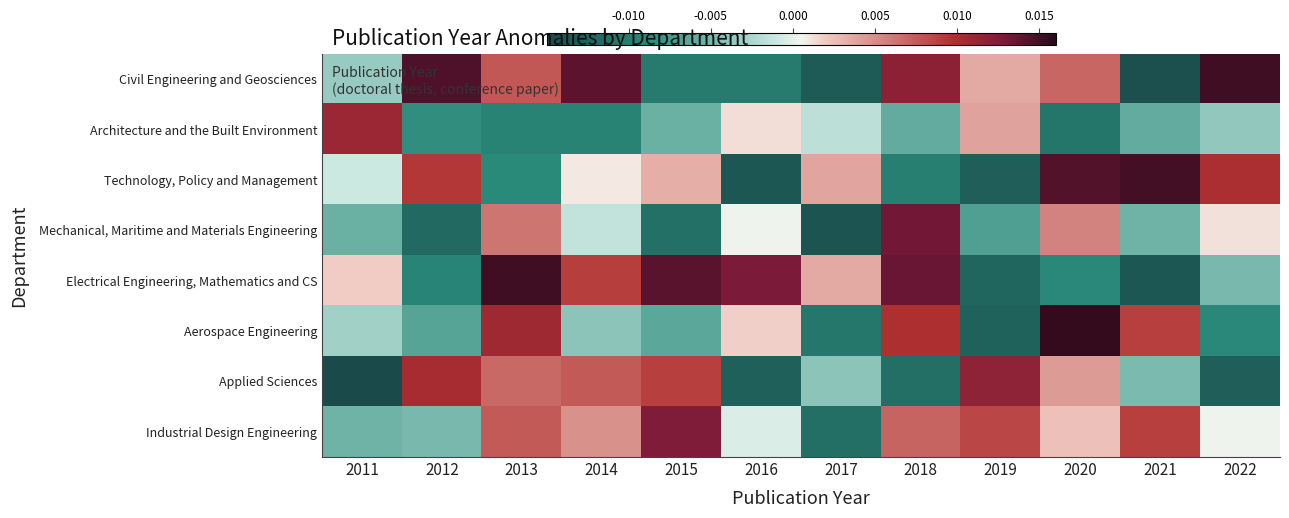

Reading left to right, list all the values displayed in this chart.

Civil Engineering and Geosciences: 2011=-0.0	2012=0.0	2013=0.0	2014=0.0	2015=-0.0	2016=-0.0	2017=-0.0	2018=0.0	2019=0.0	2020=0.0	2021=-0.0	2022=0.0
Architecture and the Built Environment: 2011=0.0	2012=-0.0	2013=-0.0	2014=-0.0	2015=-0.0	2016=0.0	2017=-0.0	2018=-0.0	2019=0.0	2020=-0.0	2021=-0.0	2022=-0.0
Technology, Policy and Management: 2011=-0.0	2012=0.0	2013=-0.0	2014=0.0	2015=0.0	2016=-0.0	2017=0.0	2018=-0.0	2019=-0.0	2020=0.0	2021=0.0	2022=0.0
Mechanical, Maritime and Materials Engineering: 2011=-0.0	2012=-0.0	2013=0.0	2014=-0.0	2015=-0.0	2016=0.0	2017=-0.0	2018=0.0	2019=-0.0	2020=0.0	2021=-0.0	2022=0.0
Electrical Engineering, Mathematics and CS: 2011=0.0	2012=-0.0	2013=0.0	2014=0.0	2015=0.0	2016=0.0	2017=0.0	2018=0.0	2019=-0.0	2020=-0.0	2021=-0.0	2022=-0.0
Aerospace Engineering: 2011=-0.0	2012=-0.0	2013=0.0	2014=-0.0	2015=-0.0	2016=0.0	2017=-0.0	2018=0.0	2019=-0.0	2020=0.0	2021=0.0	2022=-0.0
Applied Sciences: 2011=-0.0	2012=0.0	2013=0.0	2014=0.0	2015=0.0	2016=-0.0	2017=-0.0	2018=-0.0	2019=0.0	2020=0.0	2021=-0.0	2022=-0.0
Industrial Design Engineering: 2011=-0.0	2012=-0.0	2013=0.0	2014=0.0	2015=0.0	2016=-0.0	2017=-0.0	2018=0.0	2019=0.0	2020=0.0	2021=0.0	2022=0.0